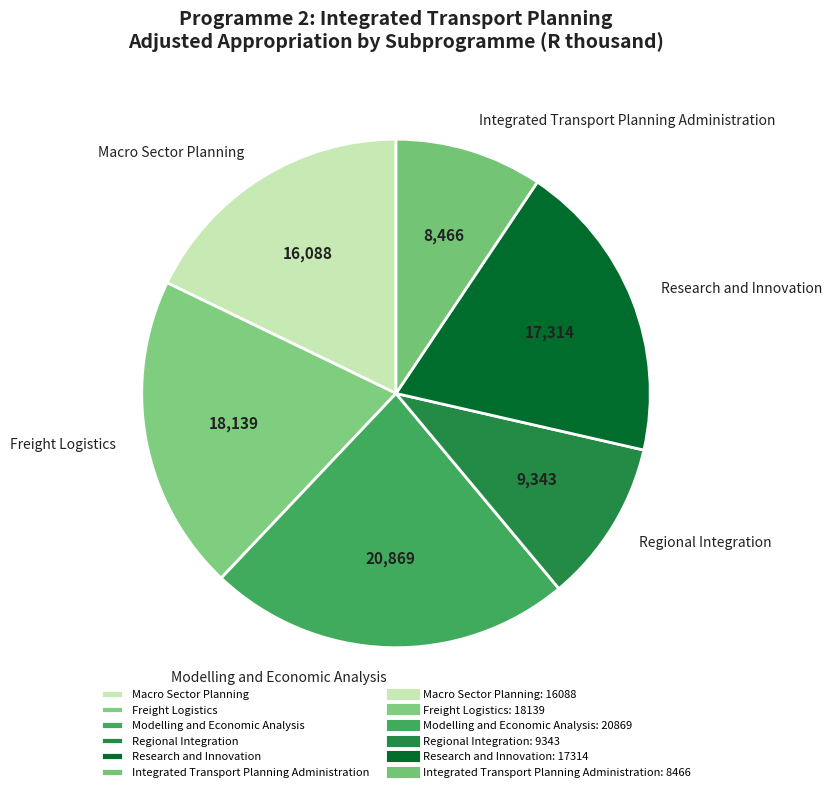

The Regional Integration slice represents 10% of the pie. True or false?

True